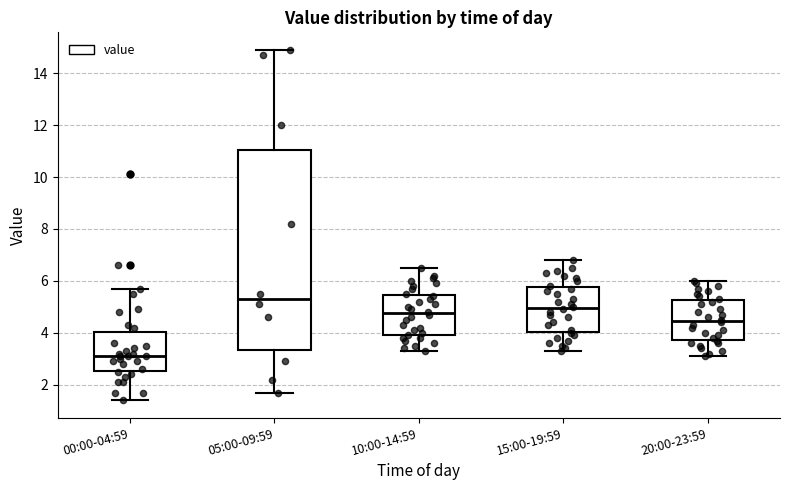

Where does the upper whisker of the box for 10:00-14:59 end on the y-axis? The values are not printed on the chart, so give them approximately, as read against the axis.

6.6